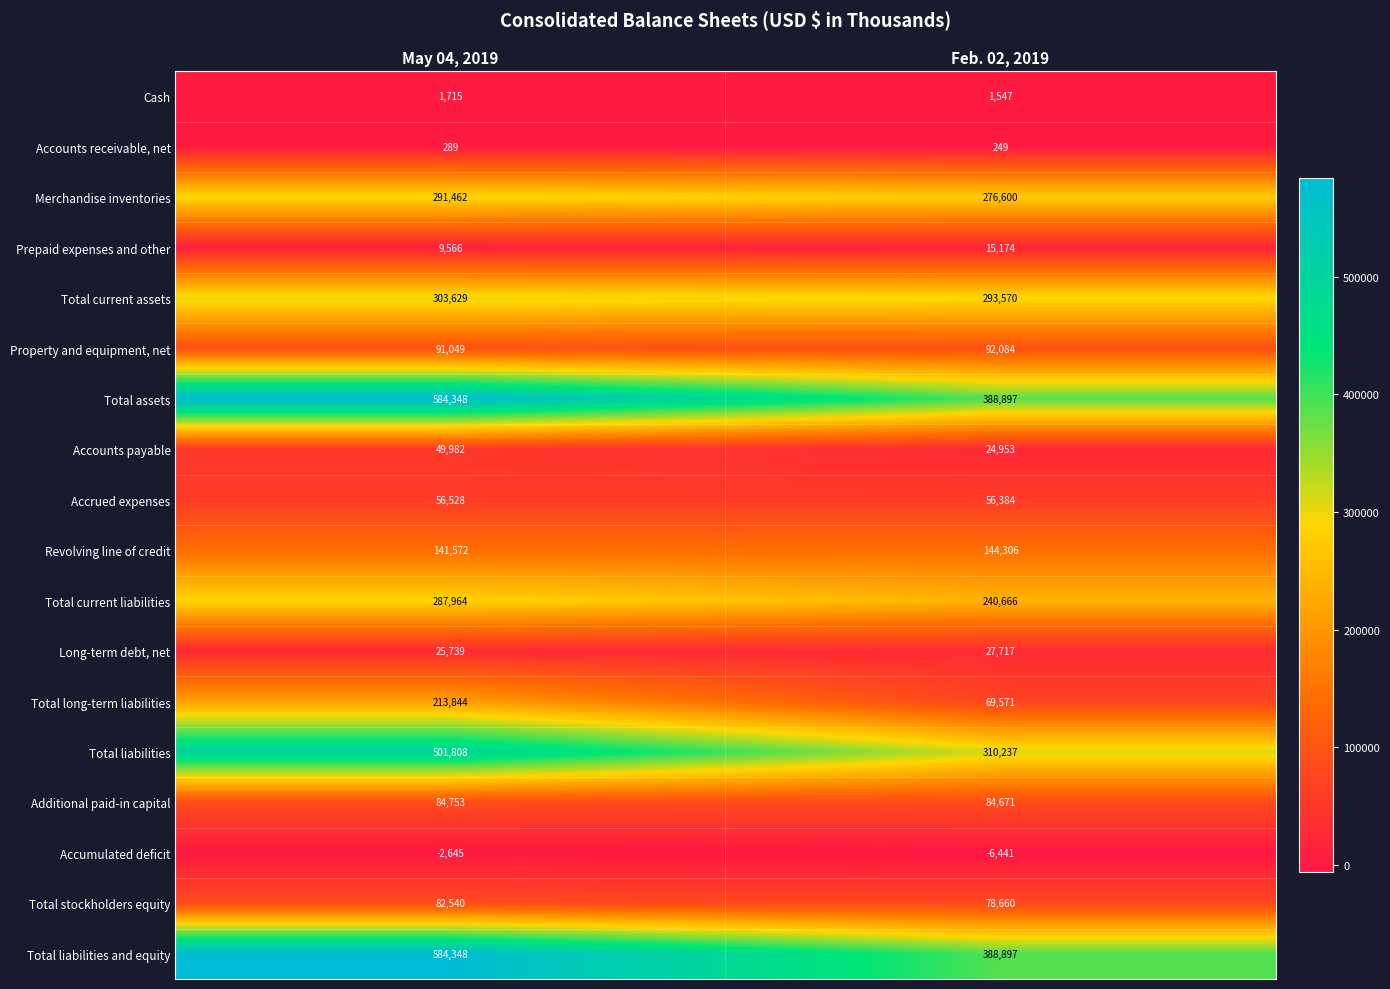

The Additional paid-in capital series shows 84671 at Feb. 02, 2019. True or false?

True